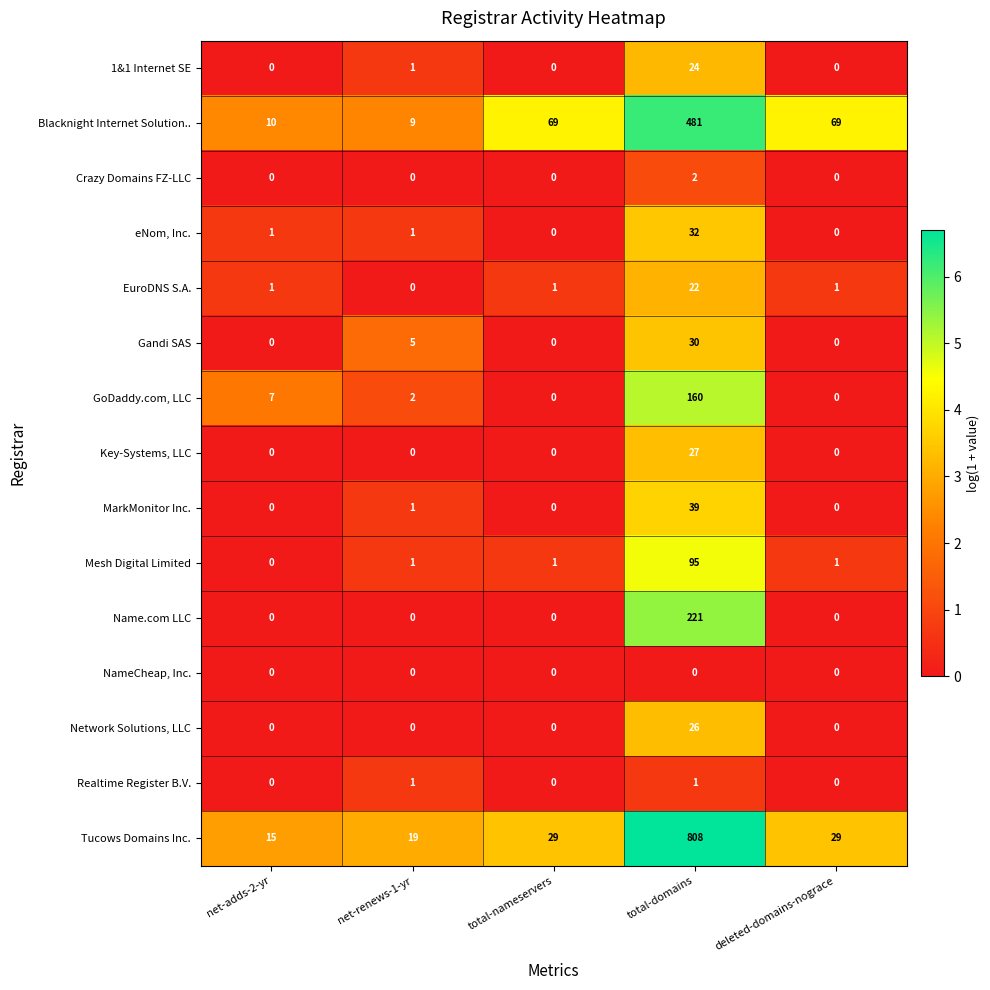

What value does the Blacknight Internet Solution.. series have at deleted-domains-nograce, to the nearest 5?

70